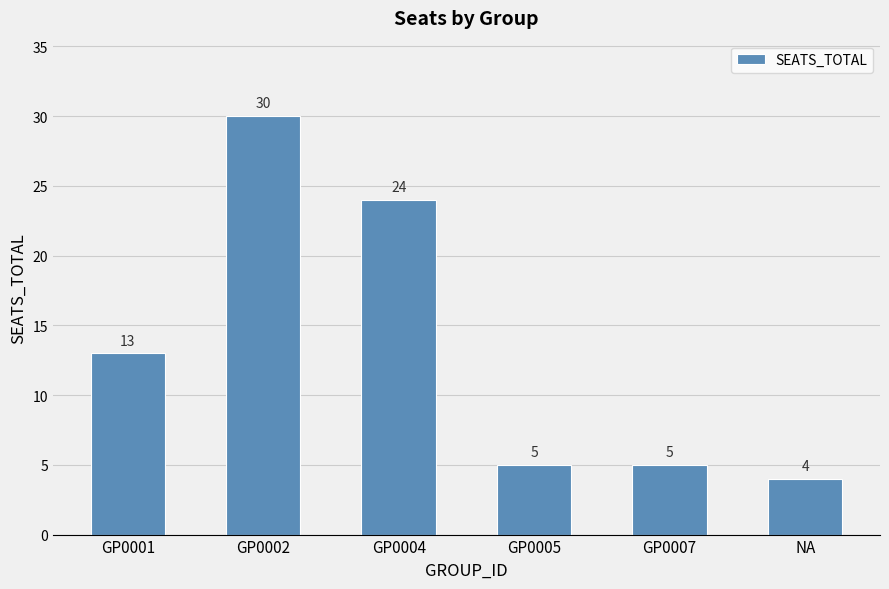

Where is the data nearest to the value 17?

GP0001